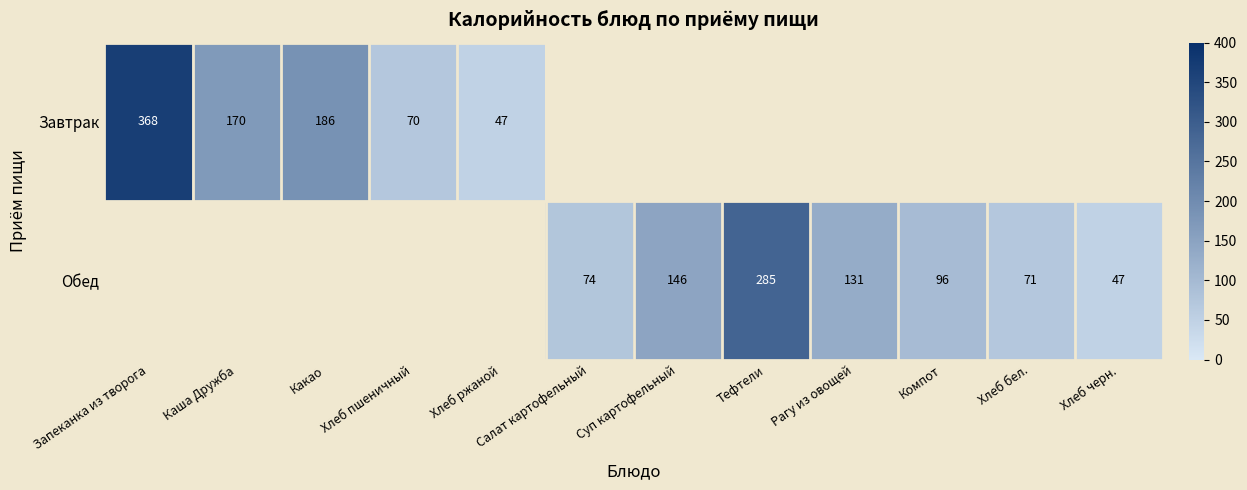

What is the minimum value shown in the chart?

47.0